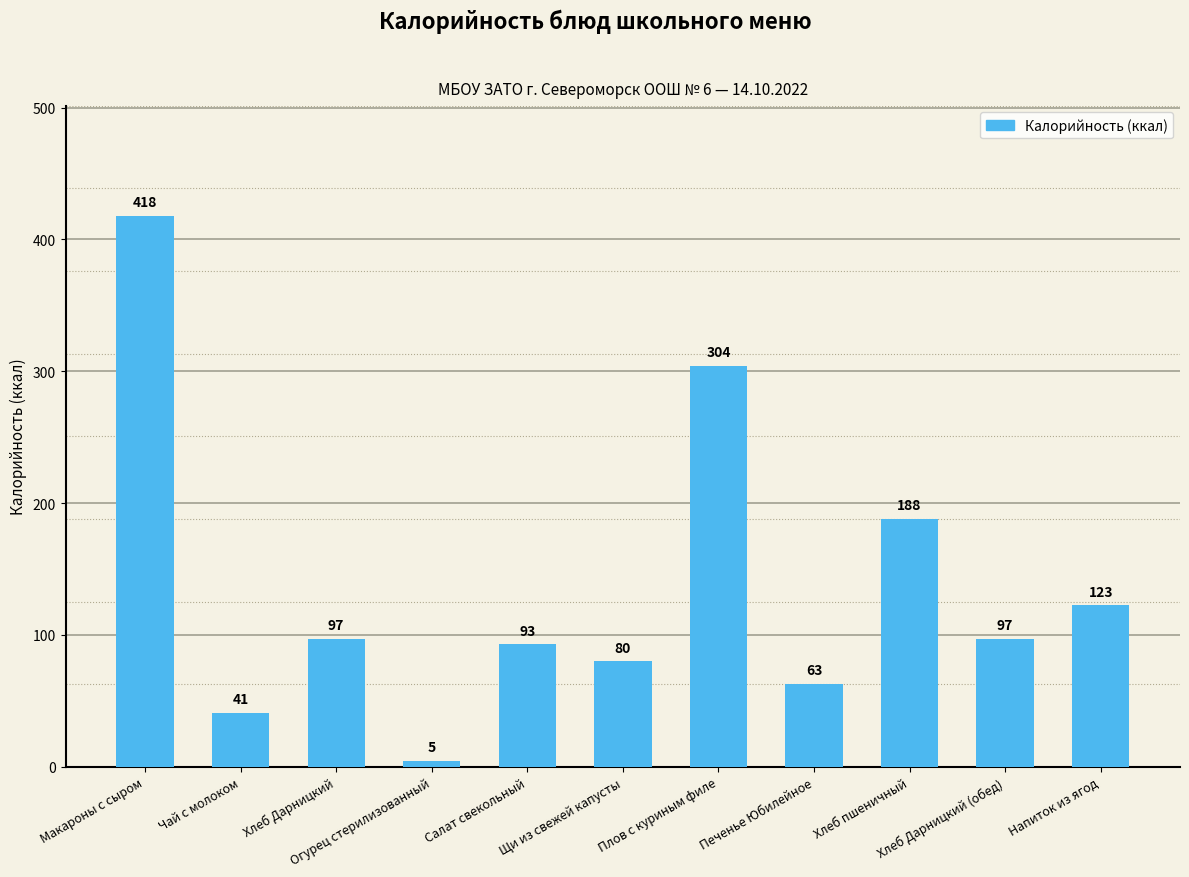

How many values are below 97?

5